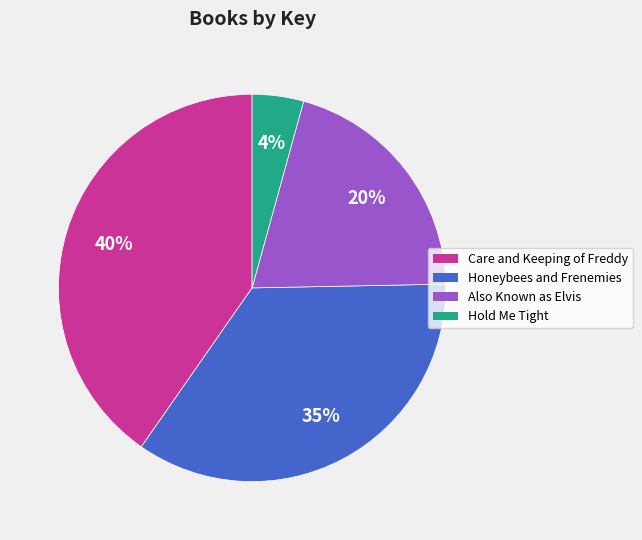

The Care and Keeping of Freddy slice represents 40% of the pie. True or false?

True